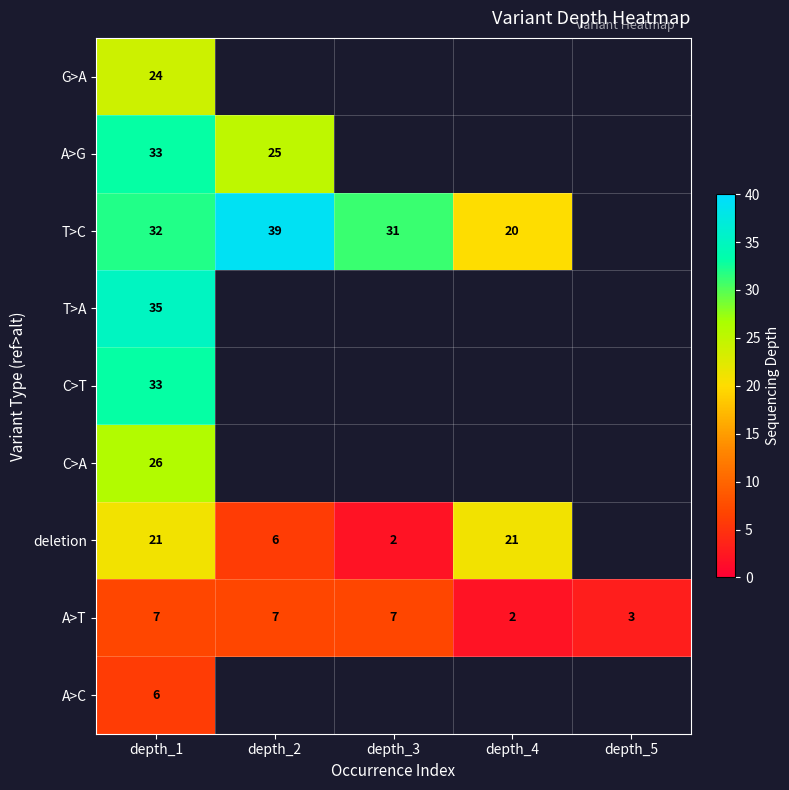

Is the value of C>A at depth_1 greater than the value of A>G at depth_2?

Yes